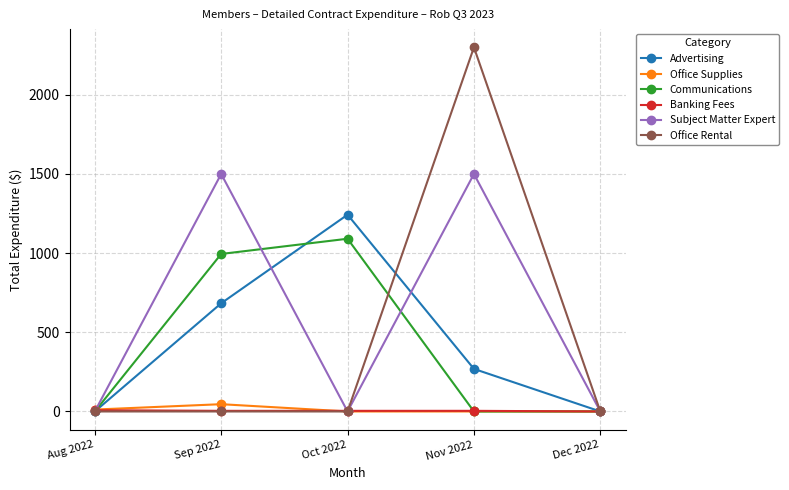

What is the sum of the Subject Matter Expert values at Nov 2022 and Aug 2022?

1500.0